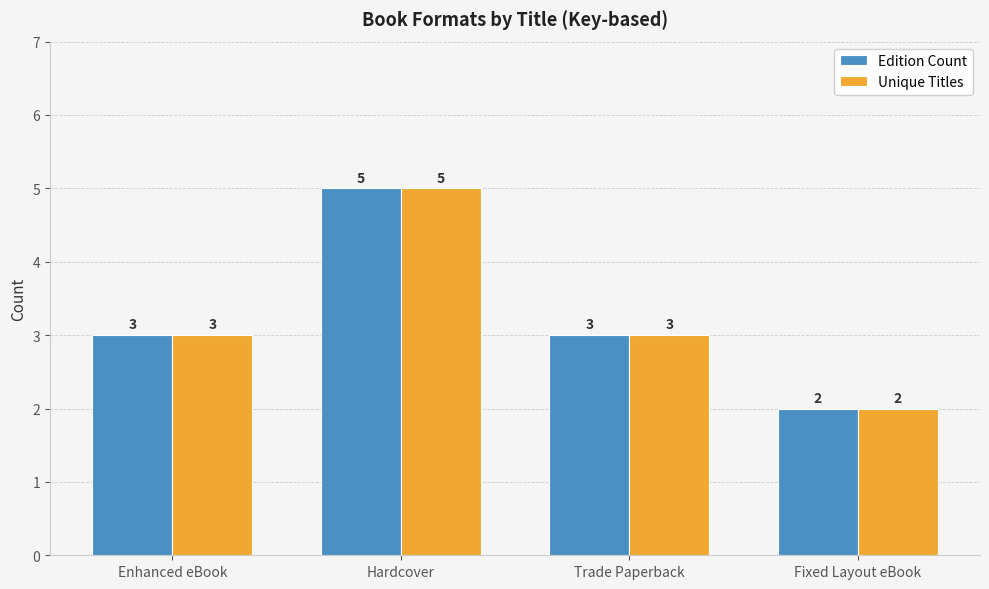

What position from the left is Hardcover?

2